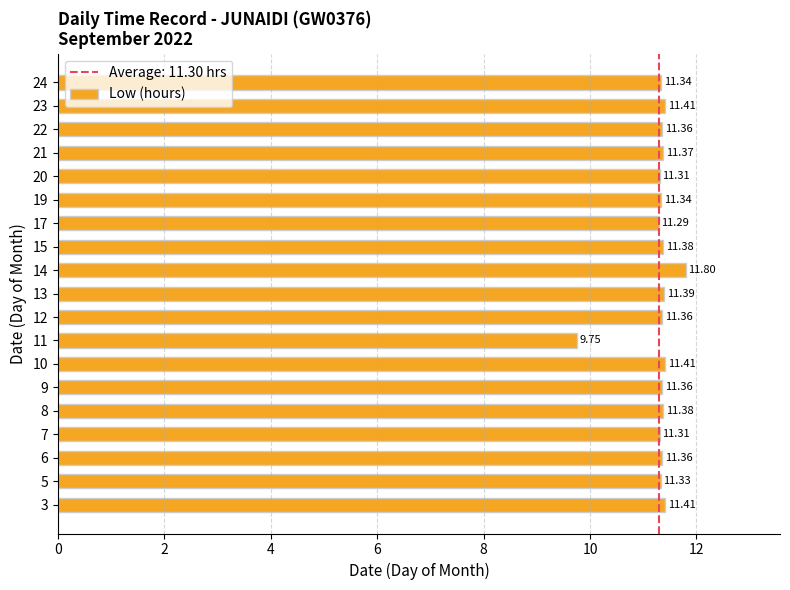

Which category has the highest value across all series?

14